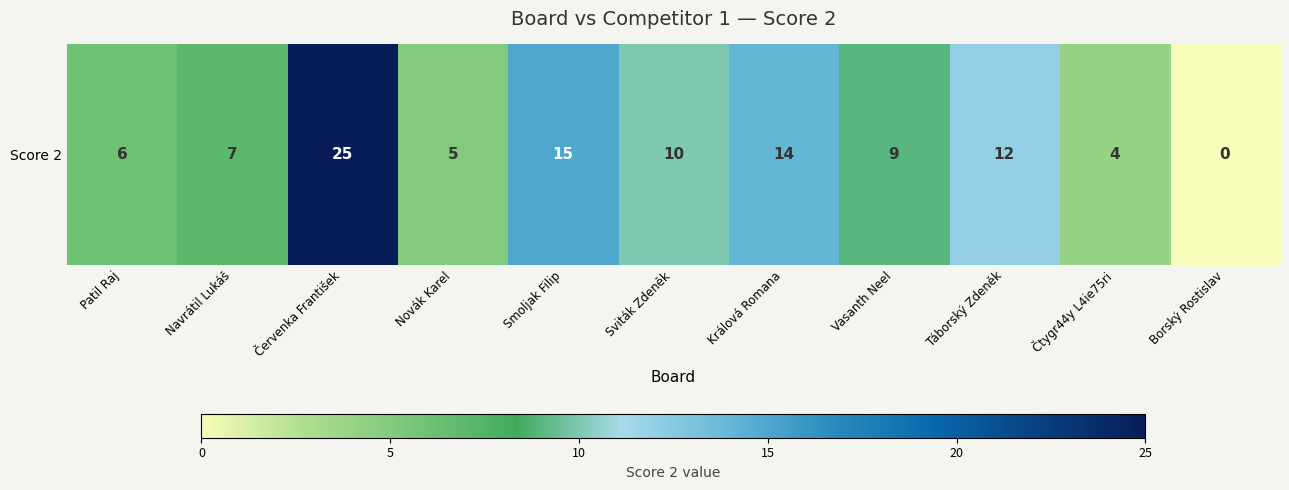

What is the difference between the maximum and minimum values?

25